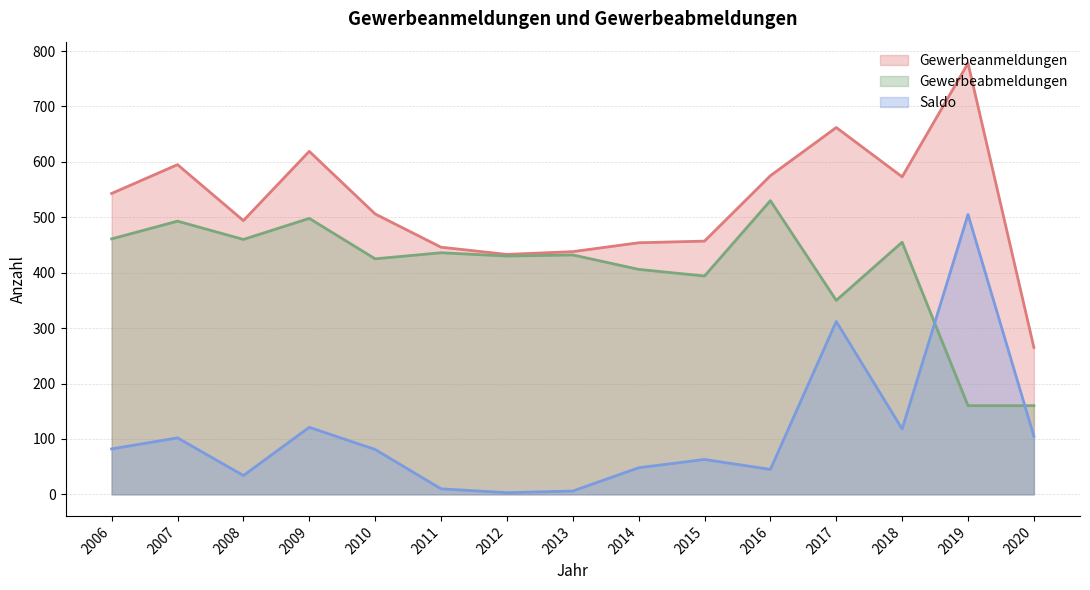

List the series in order of their overall mean, highest first.

Gewerbeanmeldungen, Gewerbeabmeldungen, Saldo